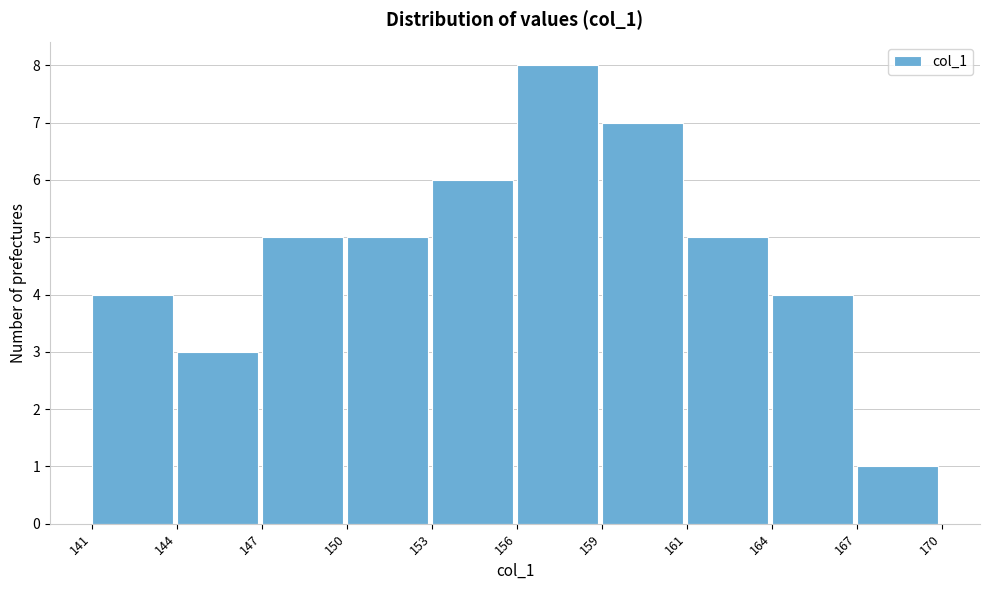

Reading left to right, extract all data points from this chart.

141=4	144=3	147=5	150=5	153=6	156=8	159=7	161=5	164=4	167=1